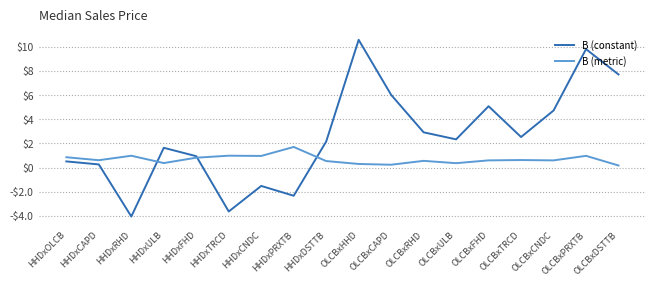

What are all the series names shown in the legend?

B (constant), B (metric)